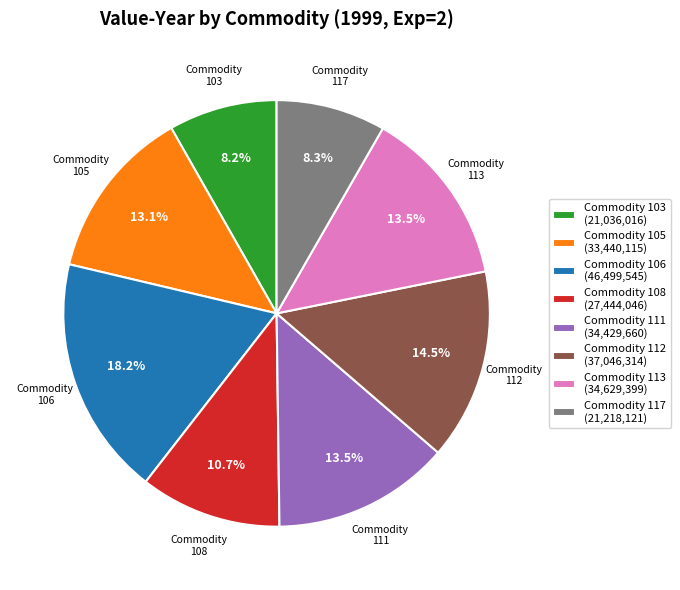

What is the total percentage of Commodity 117 (21,218,121) and Commodity 113 (34,629,399)?

21.8%